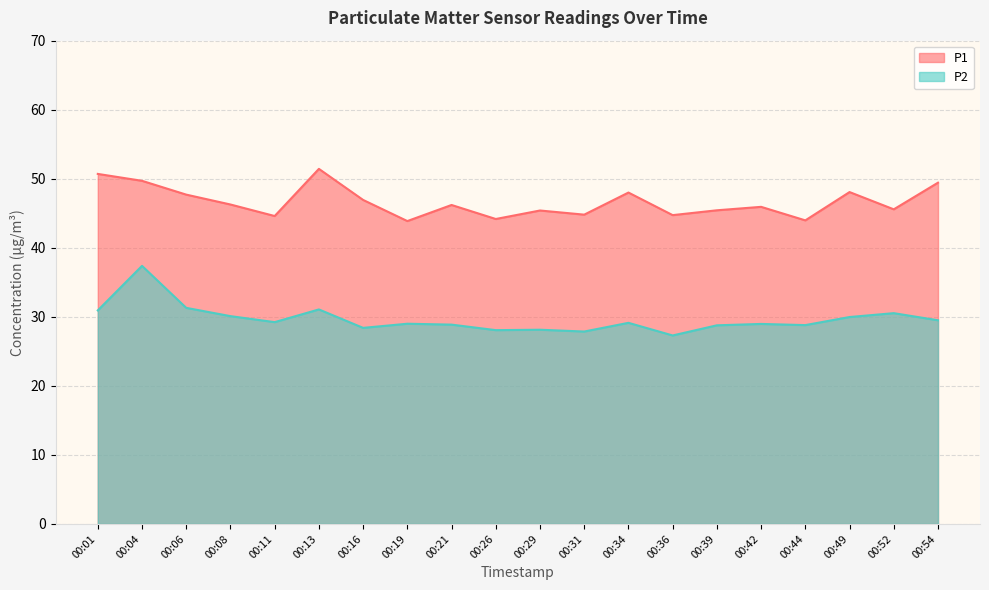

At which label does P2 first exceed 29?

00:01